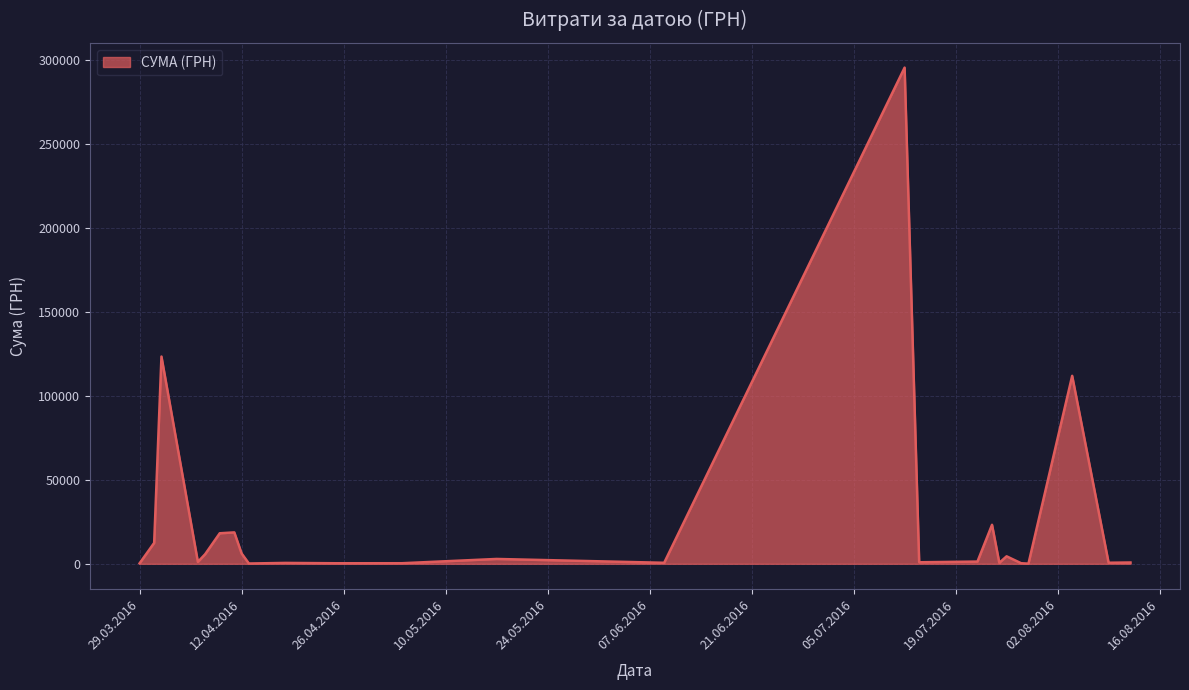

What is the maximum value shown in the chart?

295638.6